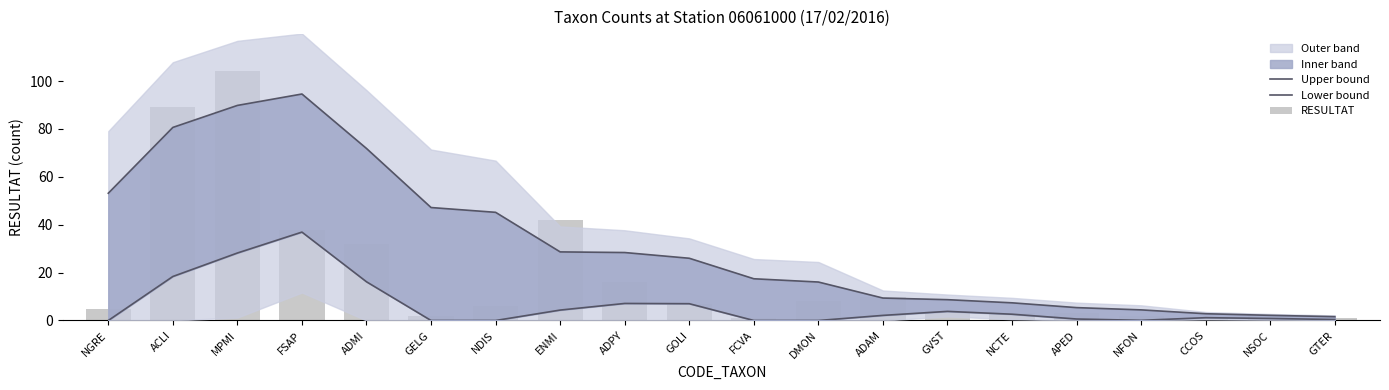

Reading right to left, transcribe all the data shown in this chart.

Upper bound: GTER=1.6	NSOC=2.2	CCOS=2.8	NFON=4.4	APED=5.4	NCTE=7.4	GVST=8.7	ADAM=9.4	DMON=16.1	FCVA=17.4	GOLI=26.0	ADPY=28.4	ENMI=28.6	NDIS=45.2	GELG=47.2	ADMI=71.8	FSAP=94.6	MPMI=89.8	ACLI=80.6	NGRE=53.1
Lower bound: GTER=0.4	NSOC=0.8	CCOS=1.2	NFON=0.1	APED=0.6	NCTE=2.6	GVST=3.8	ADAM=2.1	DMON=0.0	FCVA=0.0	GOLI=7.0	ADPY=7.1	ENMI=4.4	NDIS=0.0	GELG=0.0	ADMI=16.2	FSAP=36.9	MPMI=28.2	ACLI=18.4	NGRE=0.0
RESULTAT: GTER=1.0	NSOC=2.0	CCOS=1.0	NFON=2.0	APED=3.0	NCTE=3.0	GVST=4.0	ADAM=10.0	DMON=8.0	FCVA=1.0	GOLI=7.0	ADPY=16.0	ENMI=42.0	NDIS=6.0	GELG=2.0	ADMI=32.0	FSAP=38.0	MPMI=104.0	ACLI=89.0	NGRE=5.0